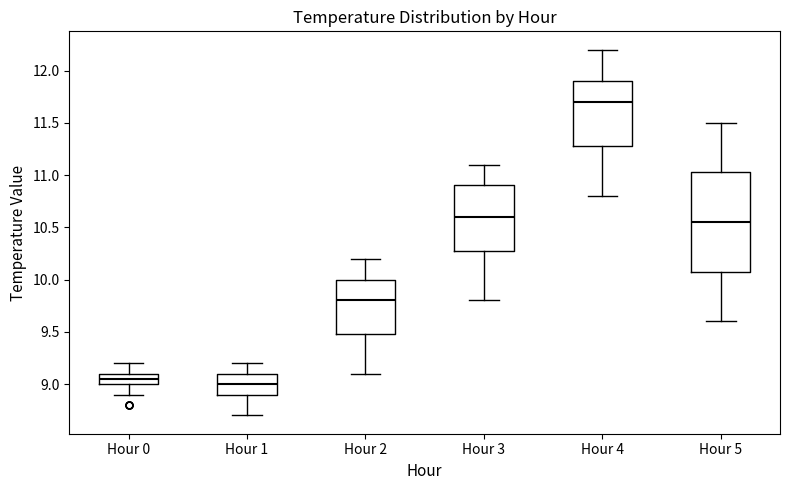

Which box is the tallest, from its lower edge to its upper edge?

Hour 5